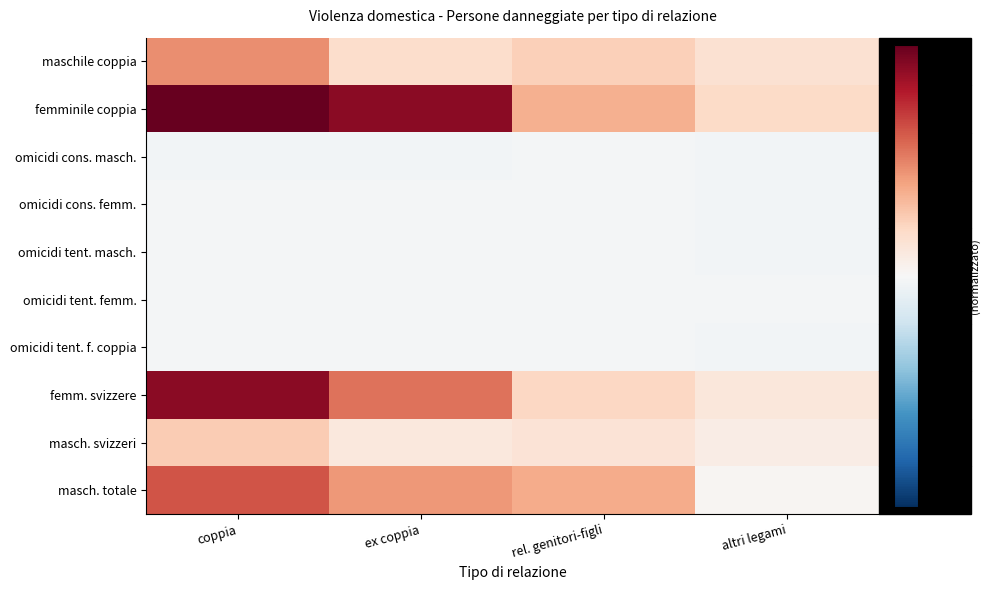

What is the spread (max minus min) of values at rel. genitori-figli?

0.4